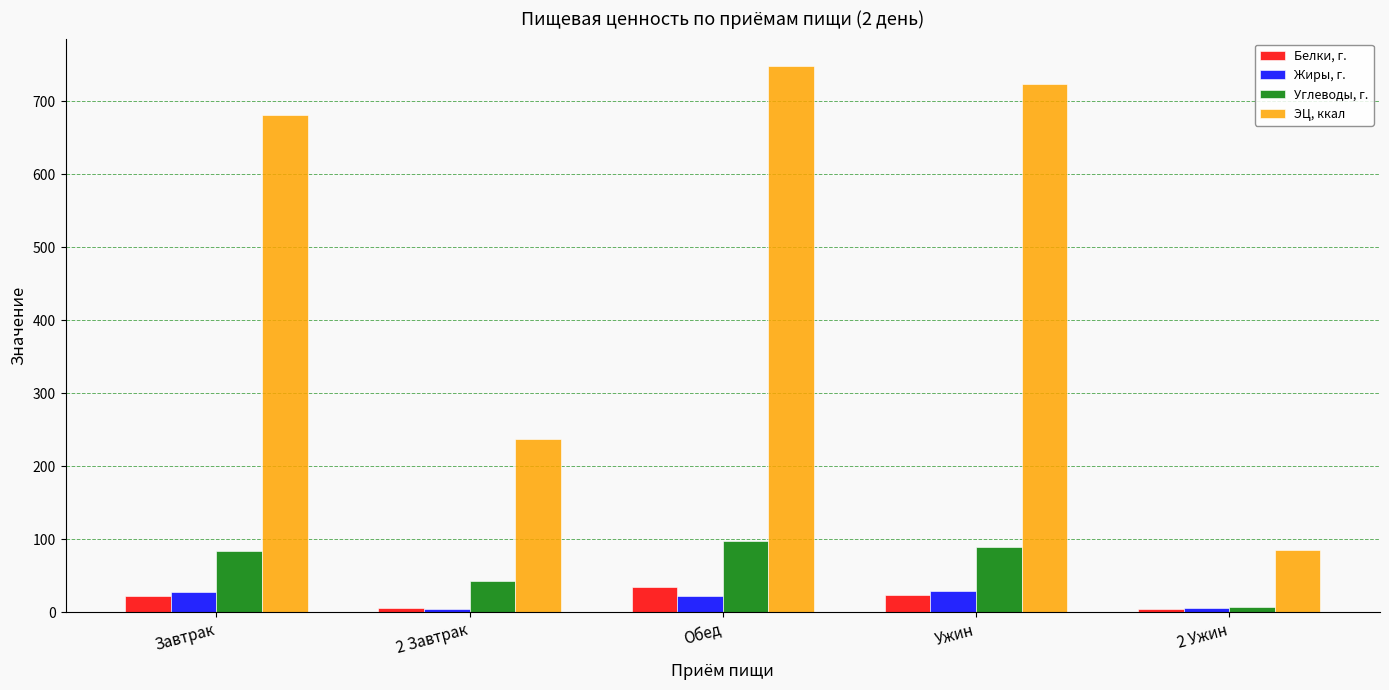

What is the approximate value of Жиры, г. at 2 Ужин?

5.6